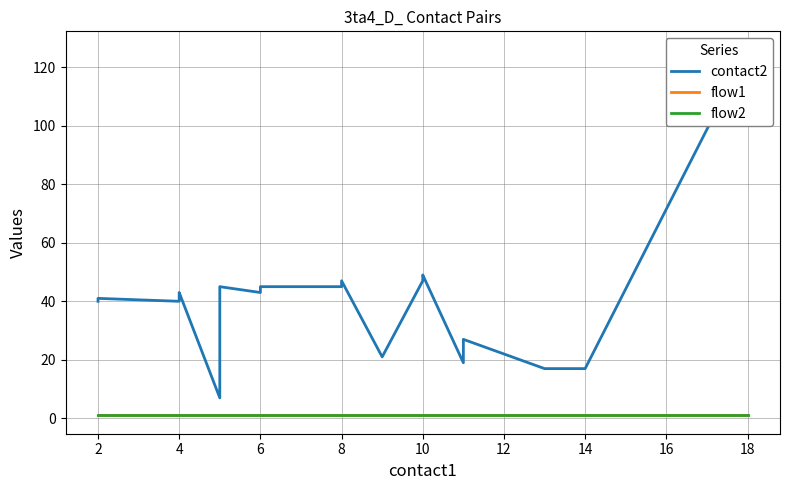

Which series has the largest total across all categories?

contact2